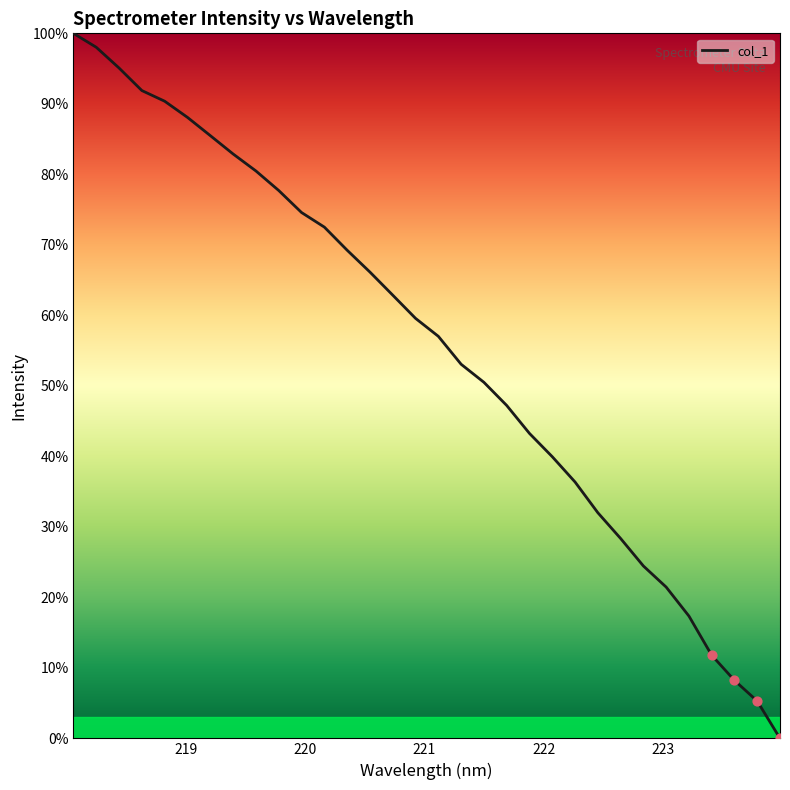

What is the difference between the maximum and minimum values?

100.0